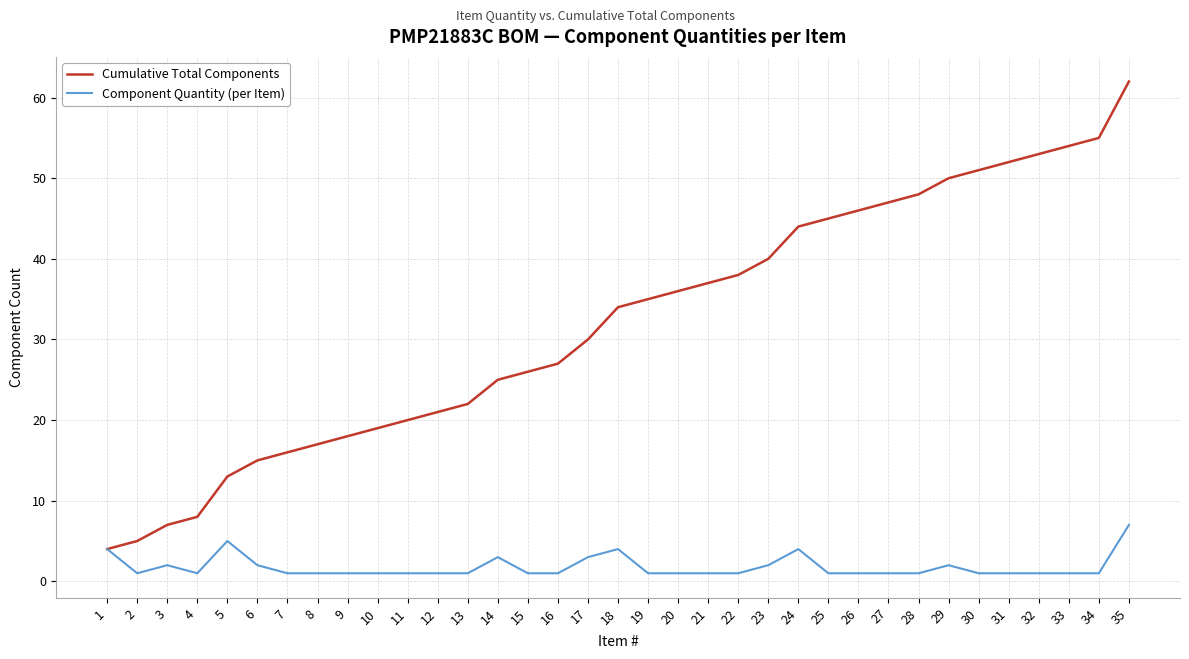

Does the chart display data point markers on the line(s)?

No